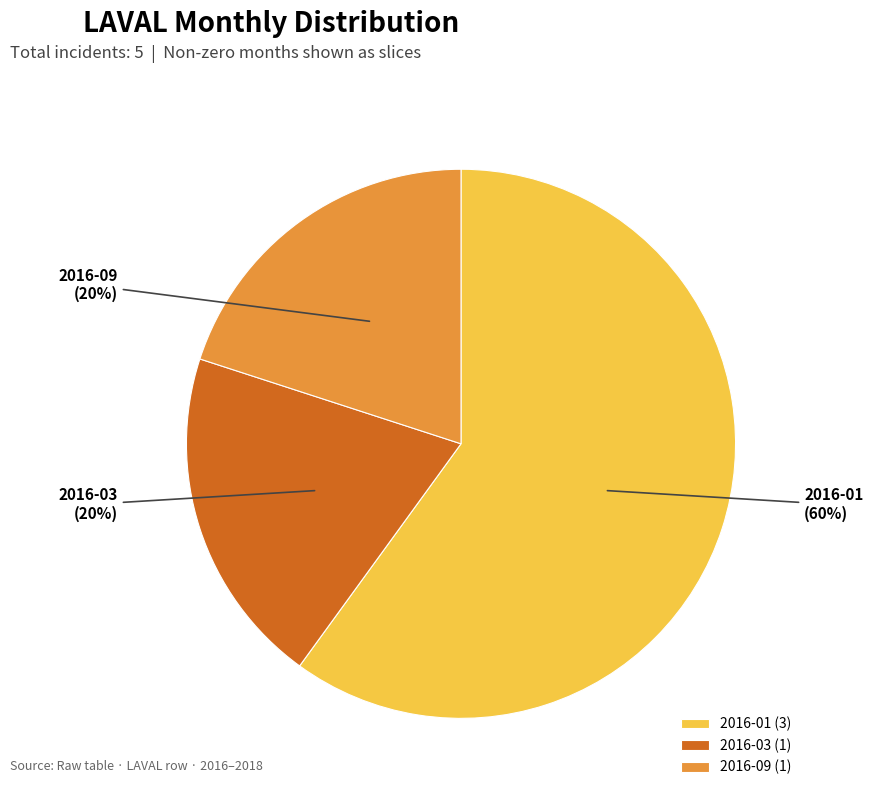

Do 2016-09 and 2016-03 together represent more than half of the pie?

No